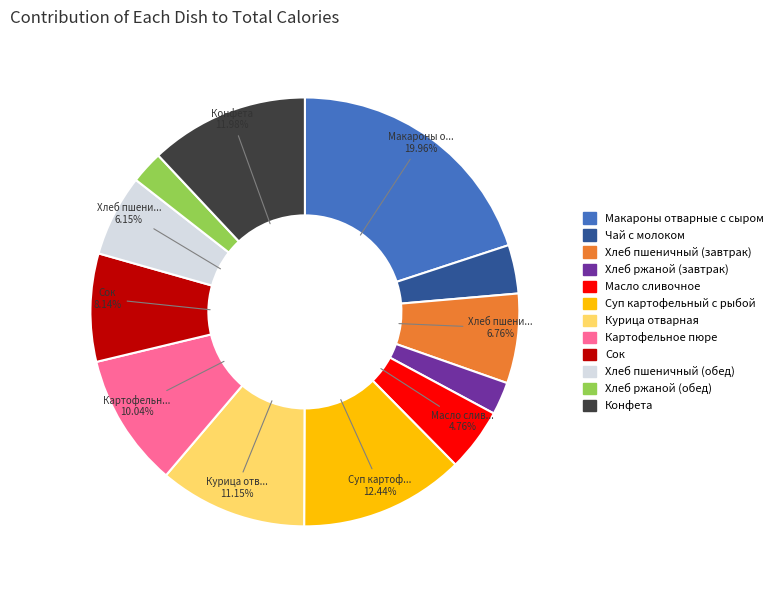

True or false: Суп картофельный с рыбой accounts for 4% of the total.

False